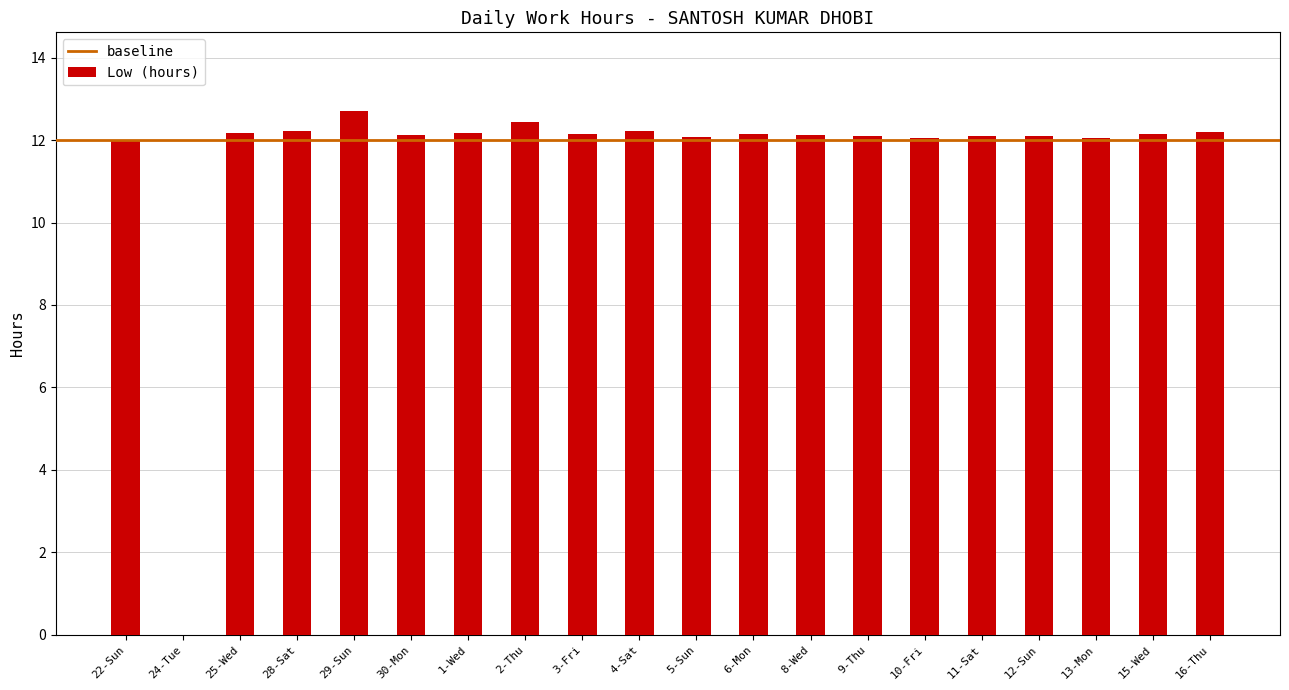

What is the approximate value at 1-Wed?

12.2